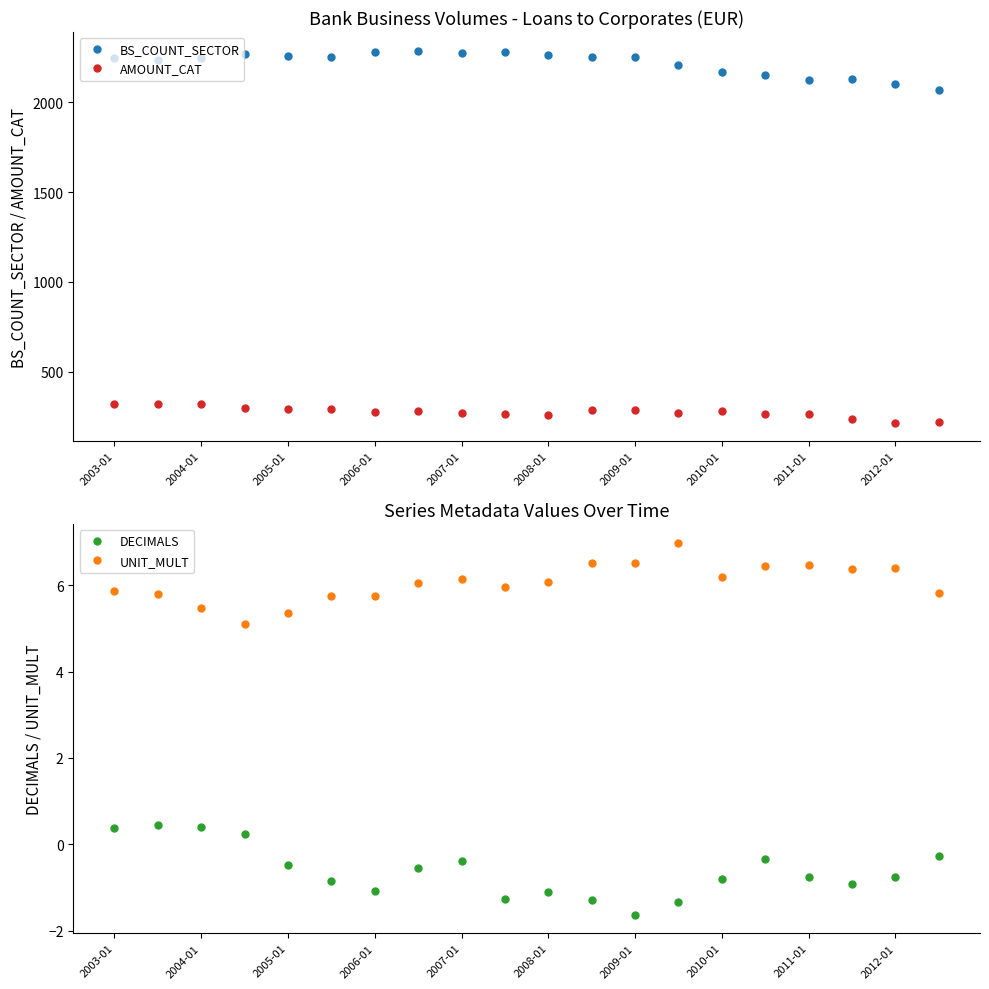

Which series has the largest range (max minus min)?

BS_COUNT_SECTOR